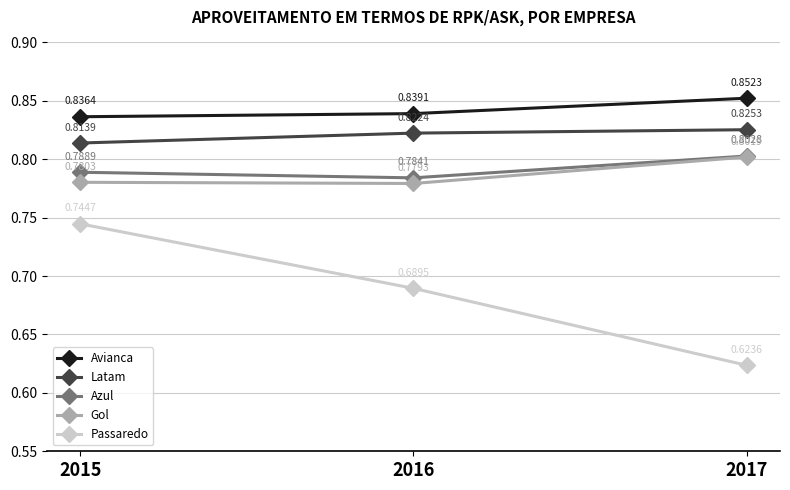

At how many categories does at least one series exceed 0?

3